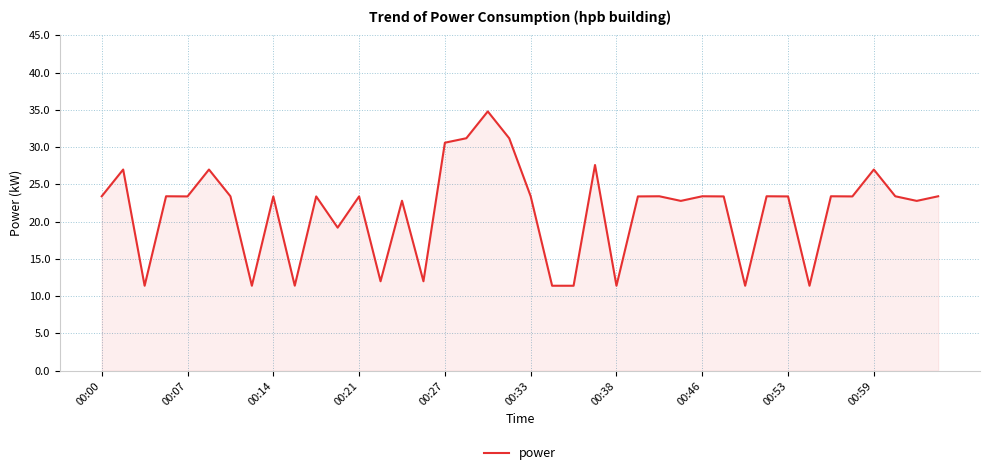

What is the greatest value displayed?

34.8